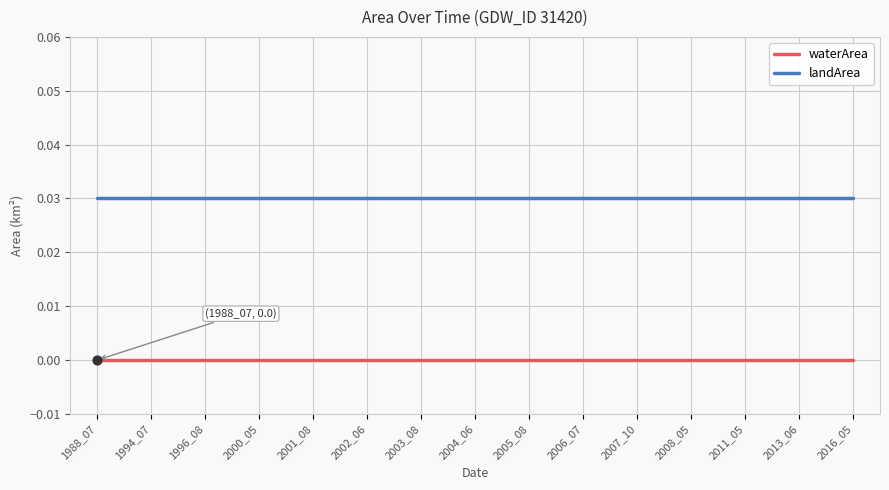

Is the value of landArea at 2001_08 greater than the value of waterArea at 2007_10?

Yes